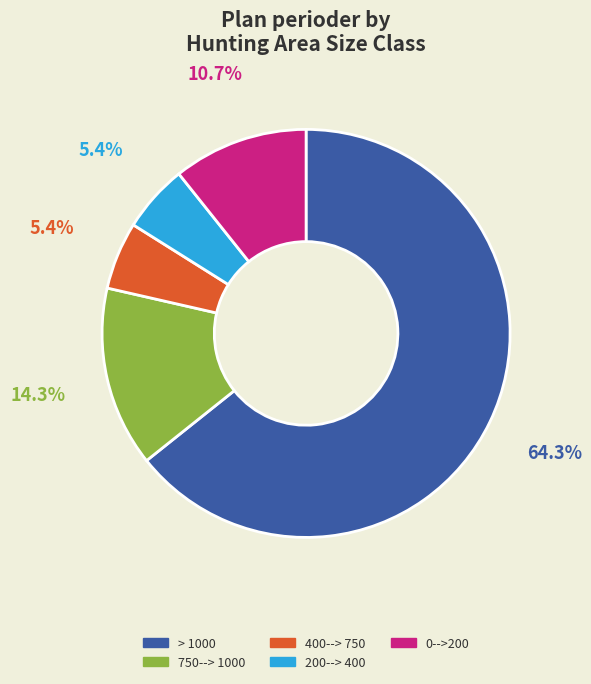

Combined, do 400--> 750 and > 1000 account for over 50%?

Yes